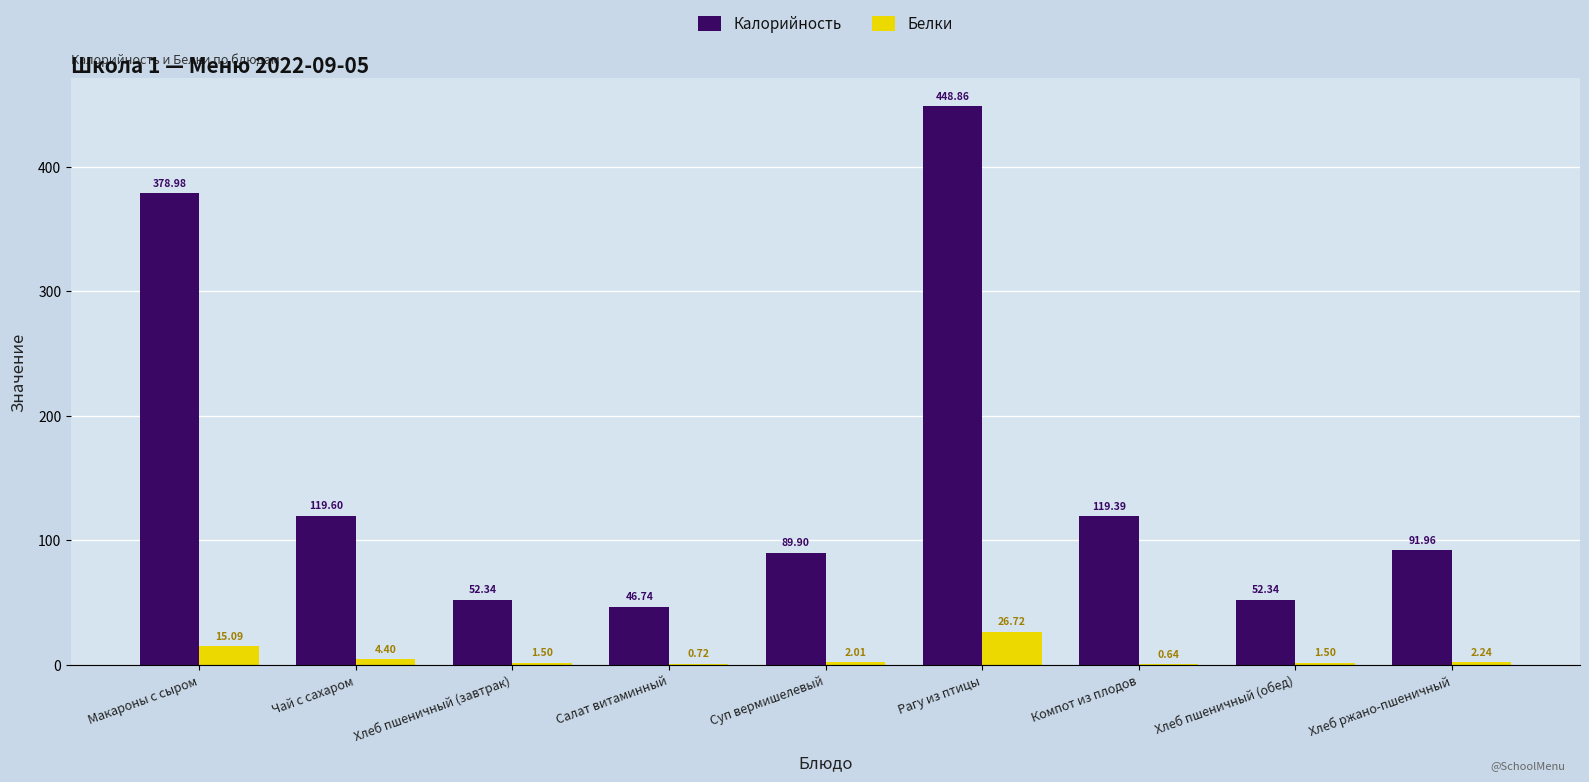

At which label does Белки first exceed 2?

Макароны с сыром